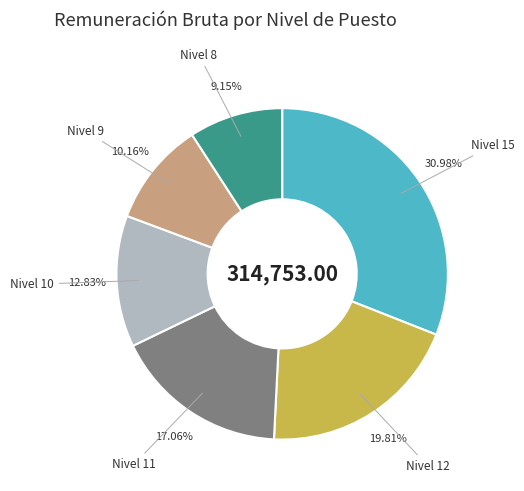

Which slice is the smallest?

Nivel 8